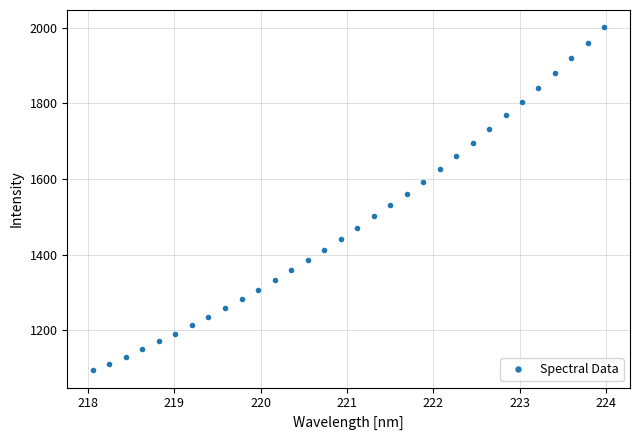

What is the value of the 8th point from the left?

1235.6